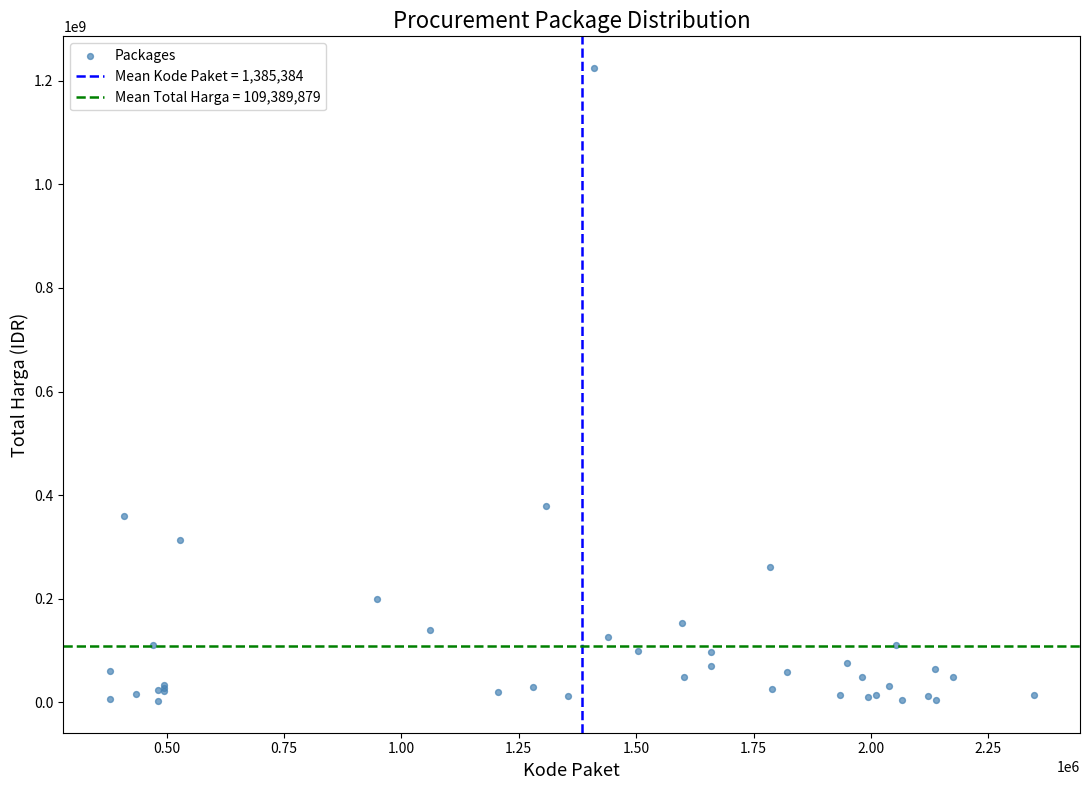

What Y value in the scatter plot is closest to 613538875?

379075000